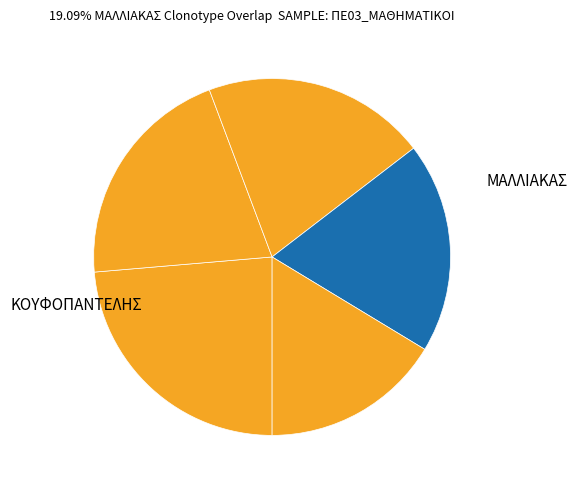

Count the number of slices in the pie.

5